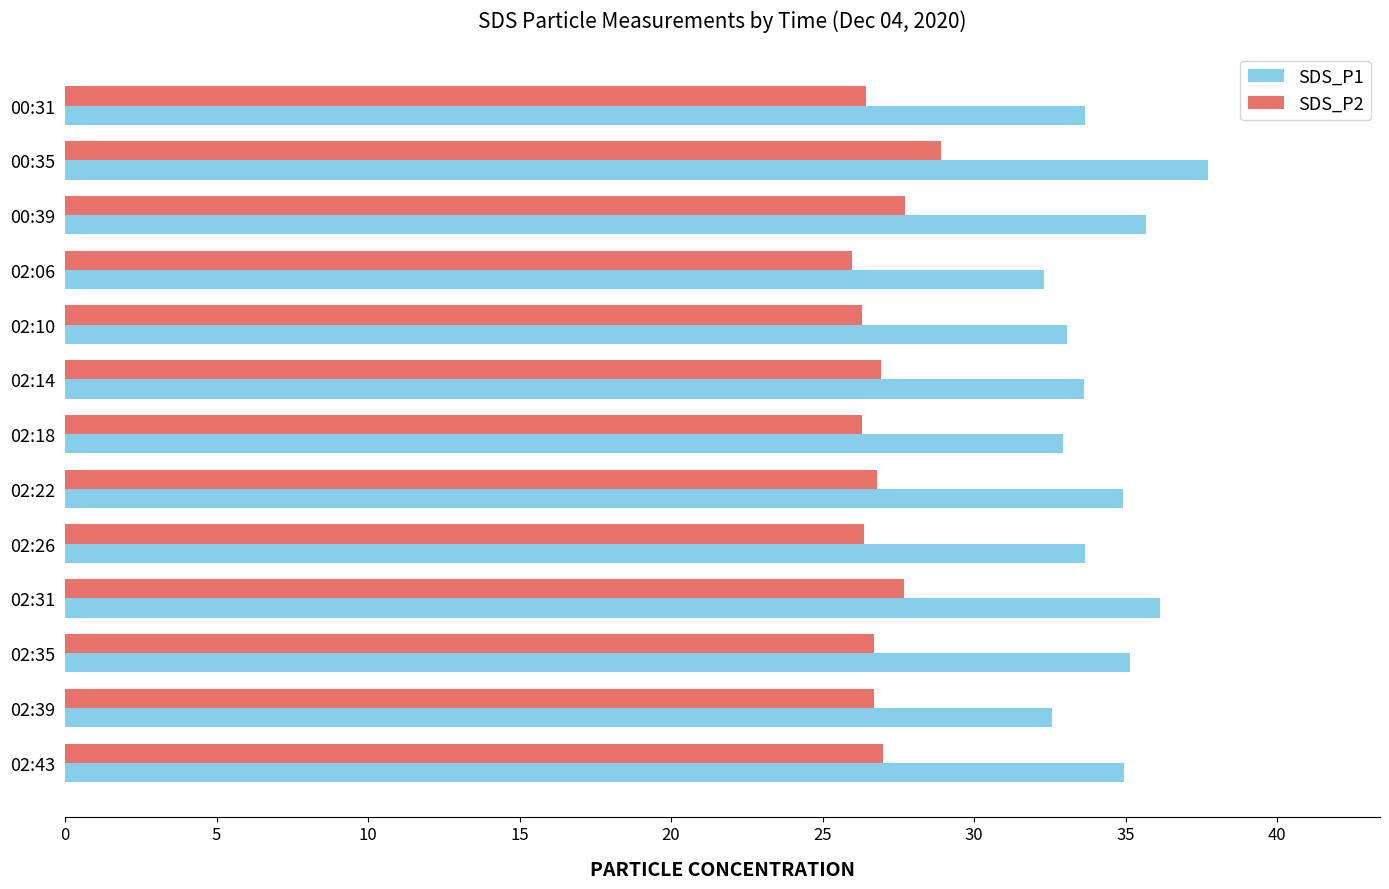

Rank the series by their maximum value, from lowest to highest.

SDS_P2, SDS_P1